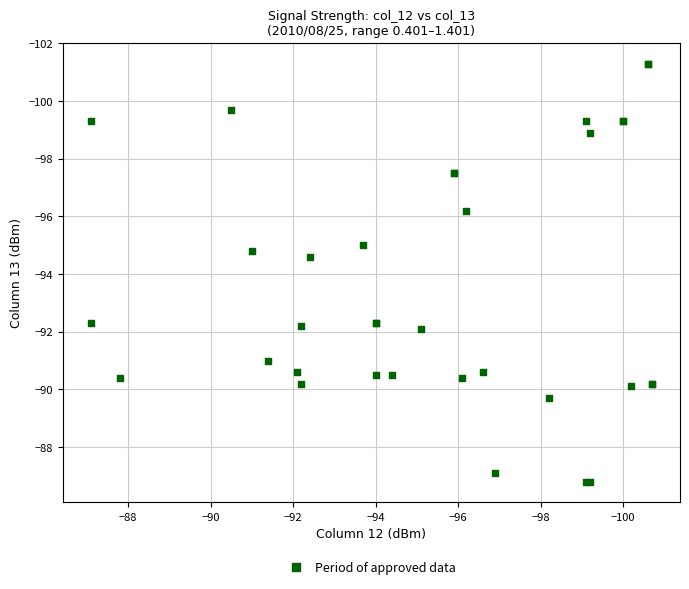

What Y value in the scatter plot is closest to -94?

-94.6